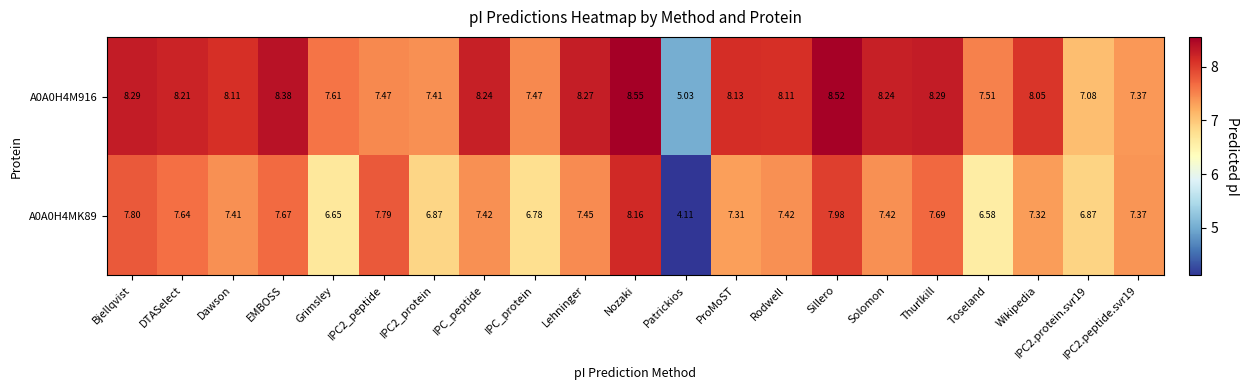

What is the spread (max minus min) of values at Thurlkill?

0.6